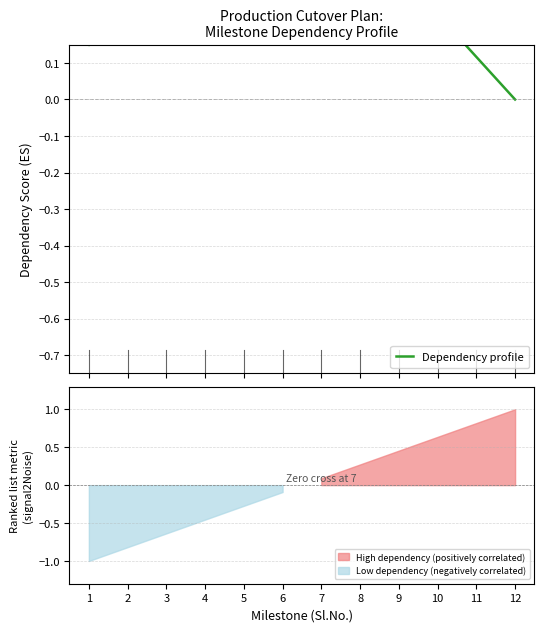

Reading right to left, transcribe all the data shown in this chart.

0.0	0.1	0.2	0.4	0.4	0.4	0.5	0.5	0.6	0.4	0.3	0.1